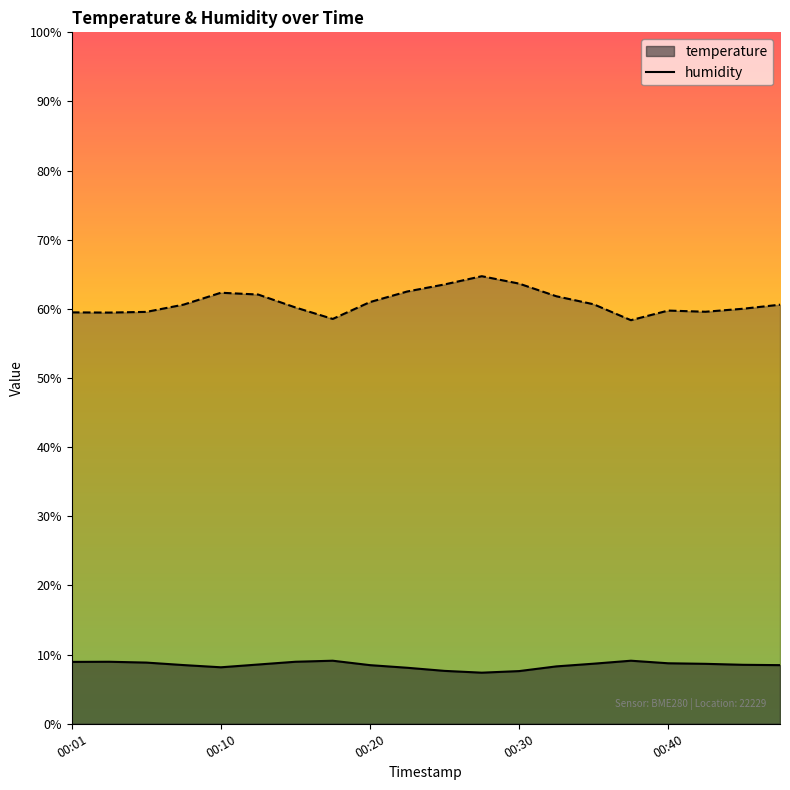

What is the total value across all series at 00:47?

69.1